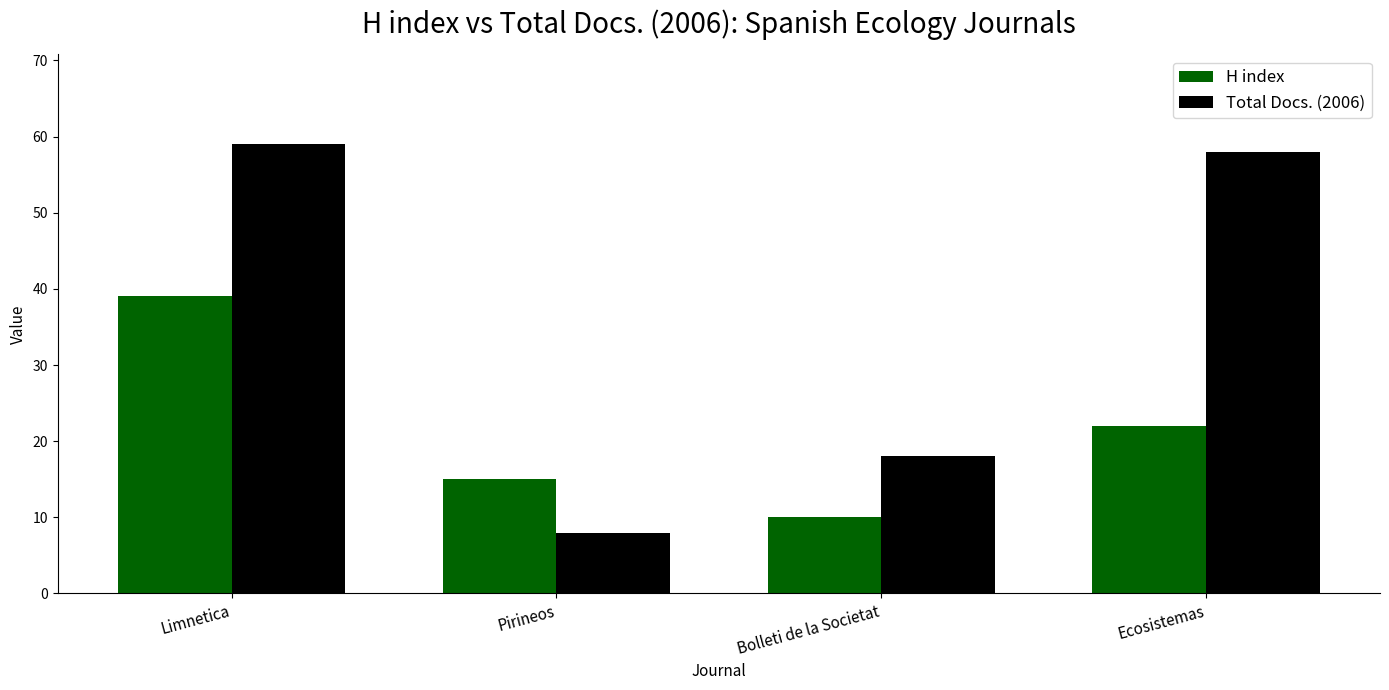

What is the highest value of the Total Docs. (2006) series?

59